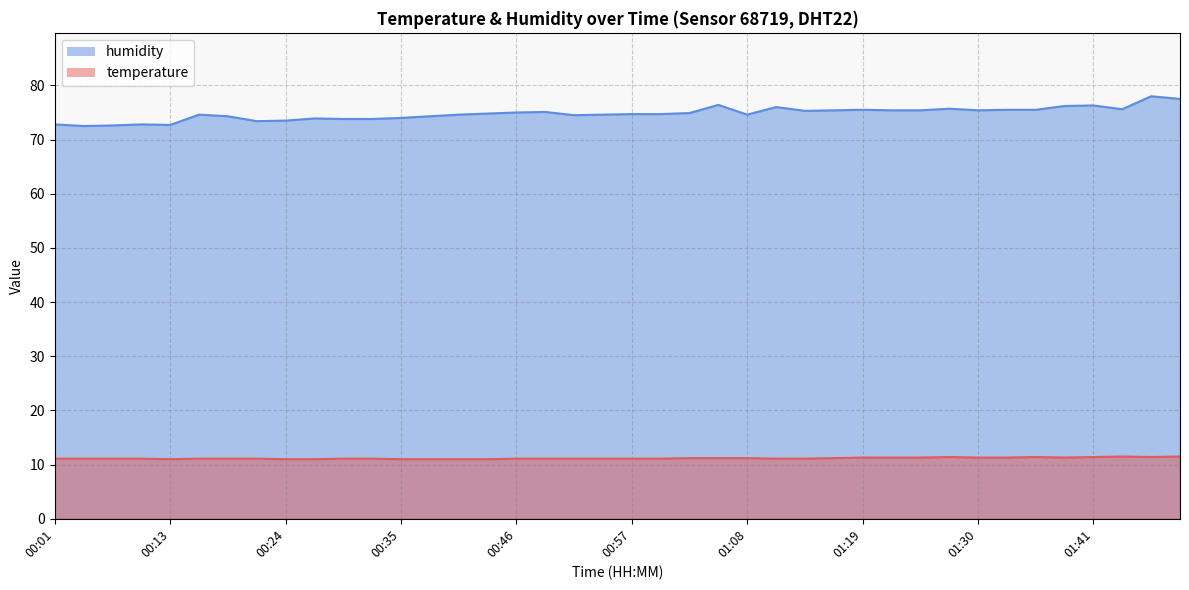

What is the maximum value shown in the chart?

78.0